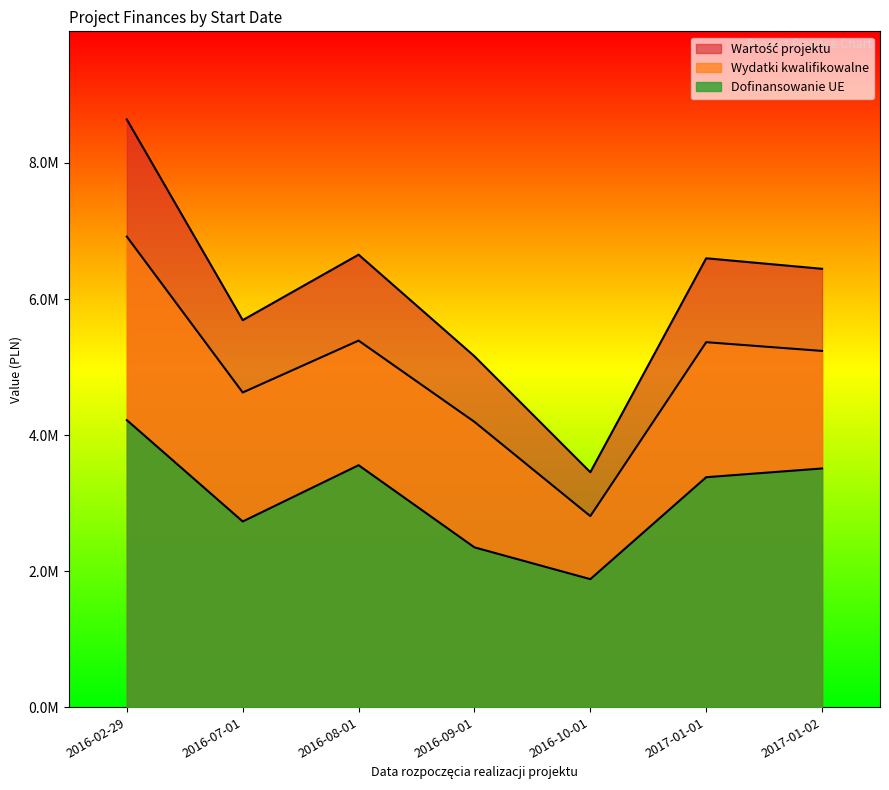

Is the value of Dofinansowanie UE at 2017-01-01 greater than the value of Wartość projektu at 2016-10-01?

No